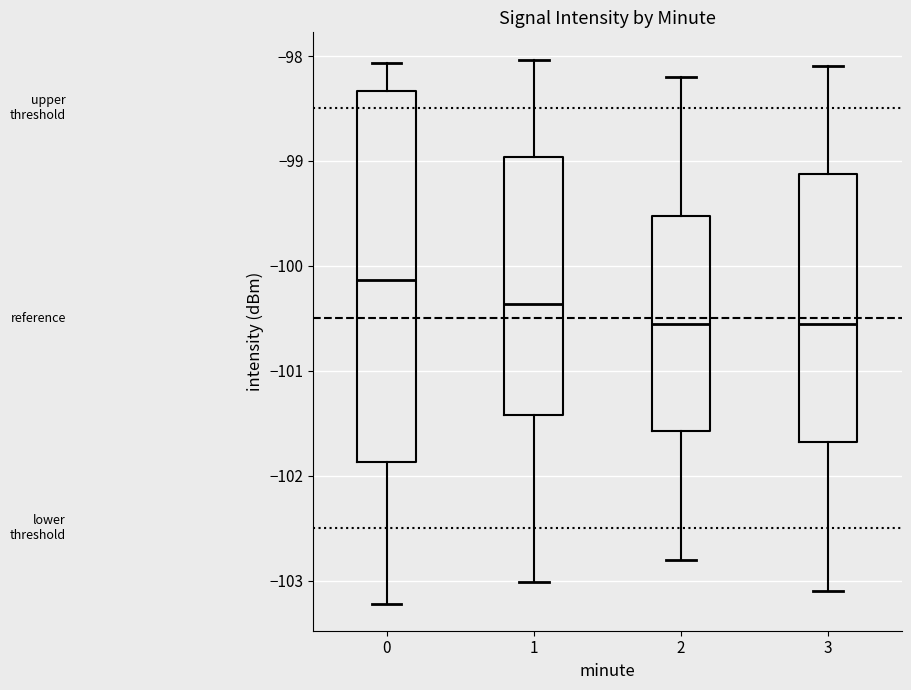

Where is the upper edge of the box at x = 3 on the y-axis? The values are not printed on the chart, so give them approximately, as read against the axis.

-99.1